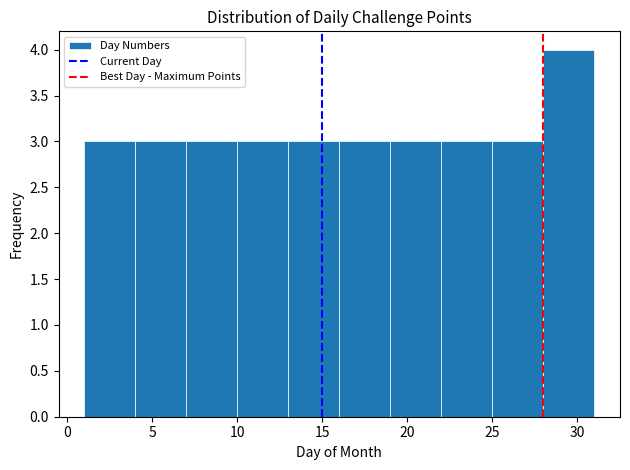

Reading left to right, list every bar in this chart as the range it spans on the x-axis followed by its height. The values are not printed on the chart, so give them approximately, as read against the axis.

1 to 4: 3
4 to 7: 3
7 to 10: 3
10 to 13: 3
13 to 16: 3
16 to 19: 3
19 to 22: 3
22 to 25: 3
25 to 28: 3
28 to 31: 4